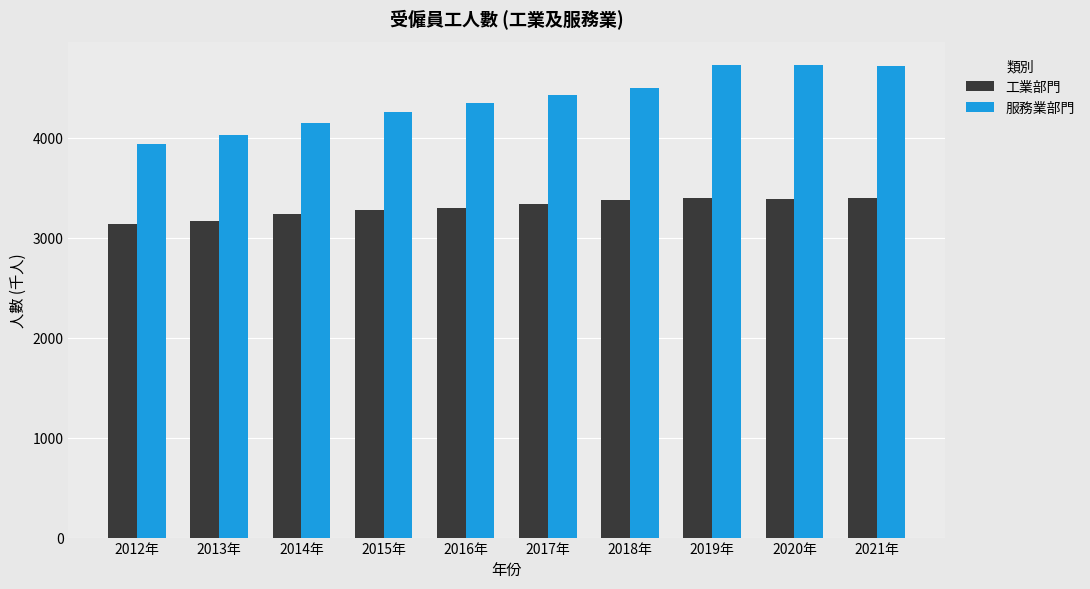

The 服務業部門 series shows 4343 at 2016年. True or false?

True